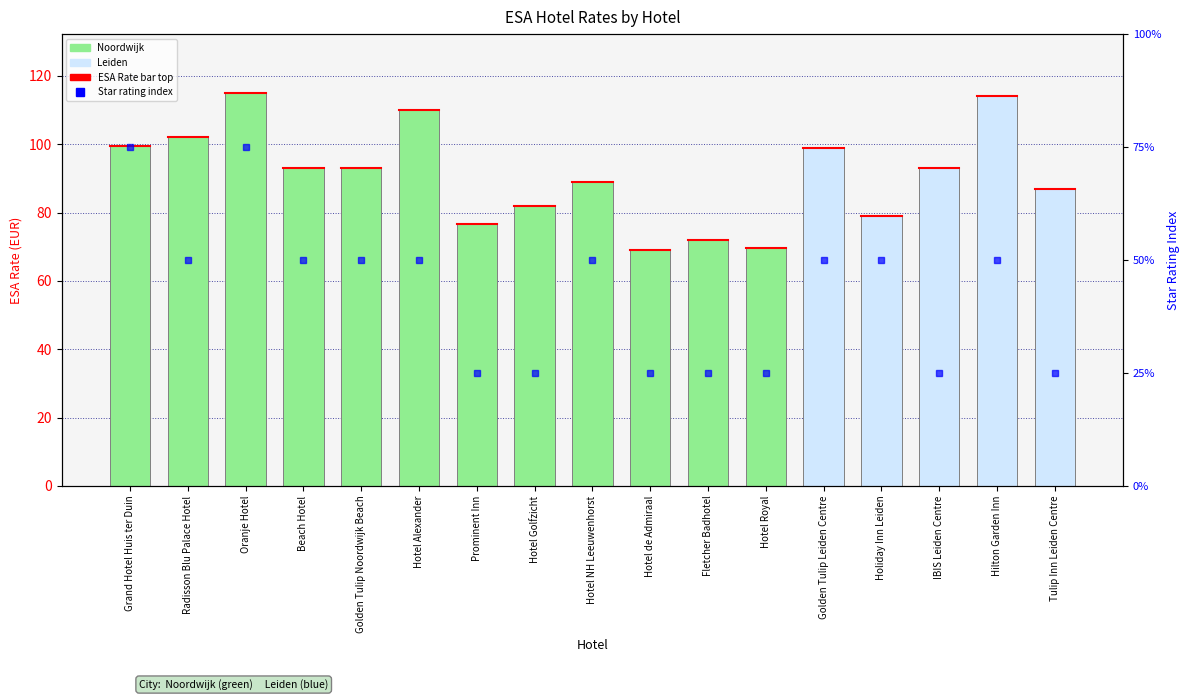

Which series changed the most between Golden Tulip Noordwijk Beach and Golden Tulip Leiden Centre?

ESA Rate